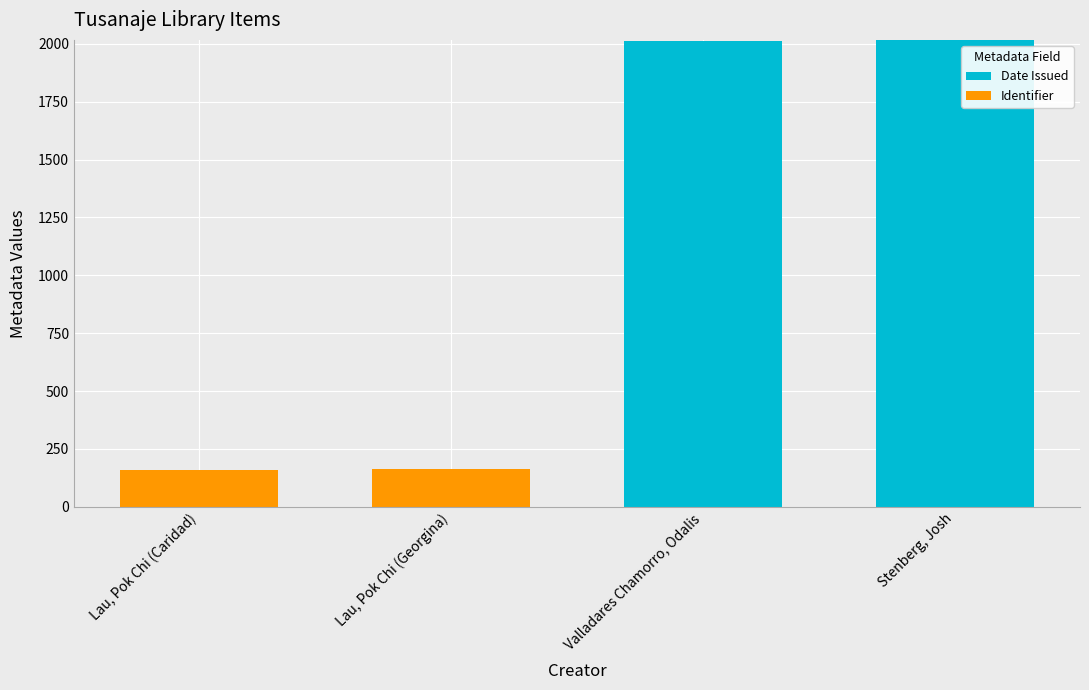

Where is Date Issued nearest to the value 1008?

Valladares Chamorro, Odalis